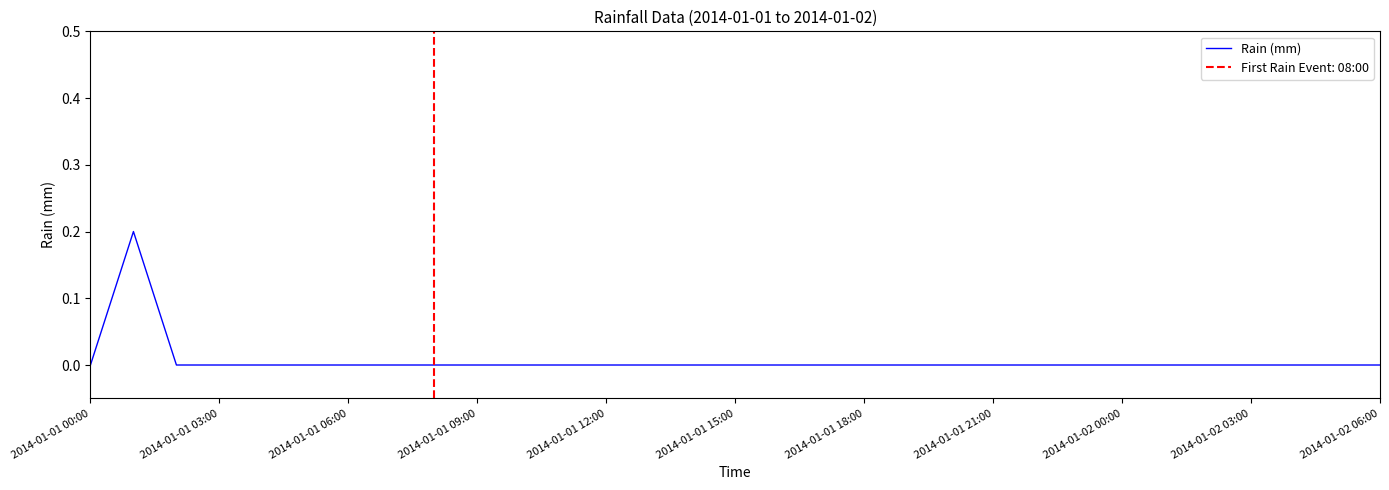

How many values exceed 0?

1